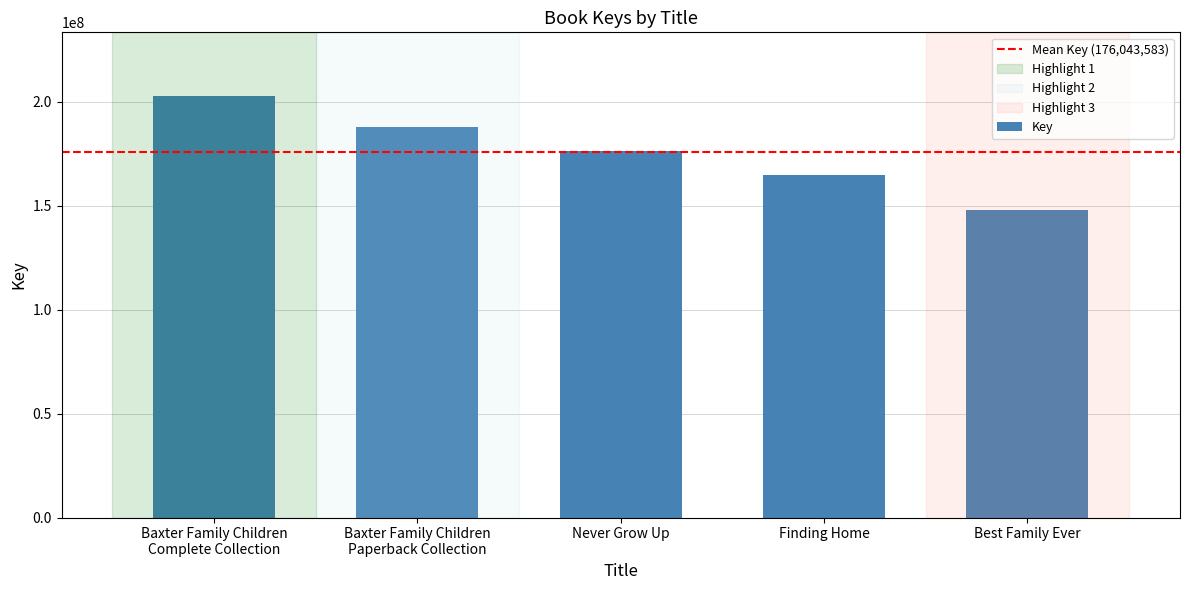

Which label corresponds to the largest value in the chart?

Baxter Family Children
Complete Collection